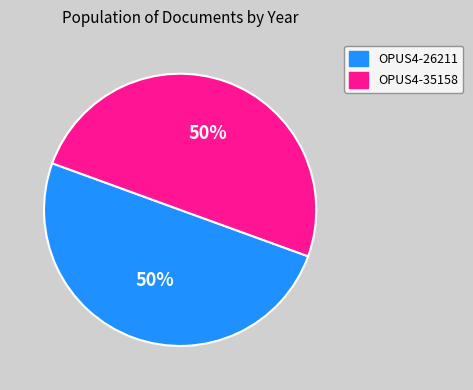

Approximately how many times larger is the value at OPUS4-26211 compared to OPUS4-35158?

1.0